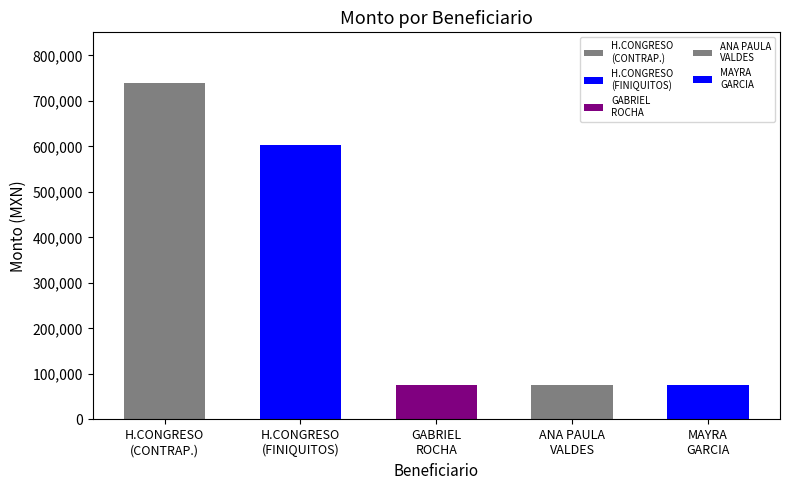

How many bars are there in total?

5